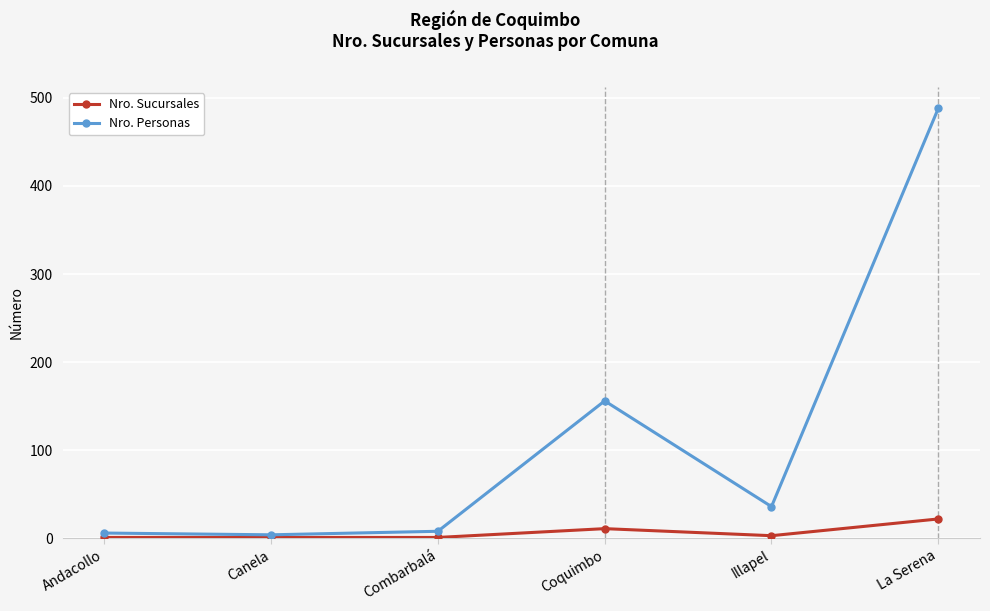

True or false: Nro. Sucursales has more than 2 points higher than both neighbors.

False